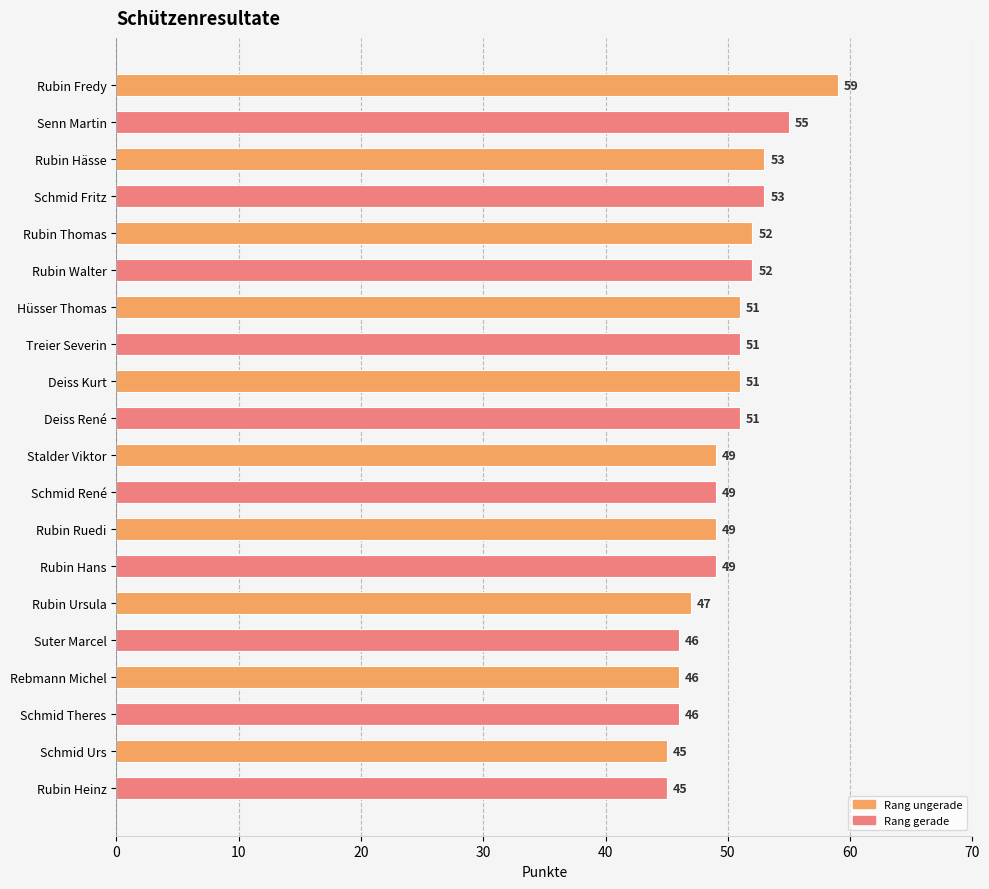

What position from the bottom is Hüsser Thomas?

14